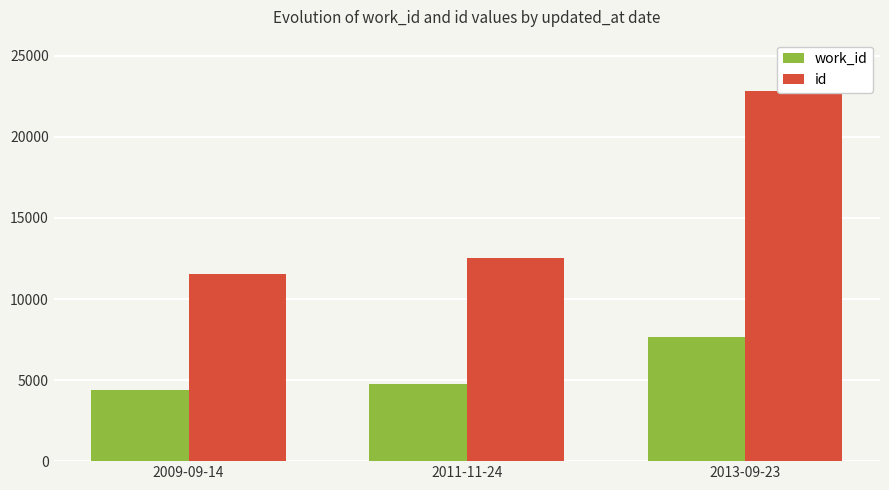

How many bars are there in total?

6